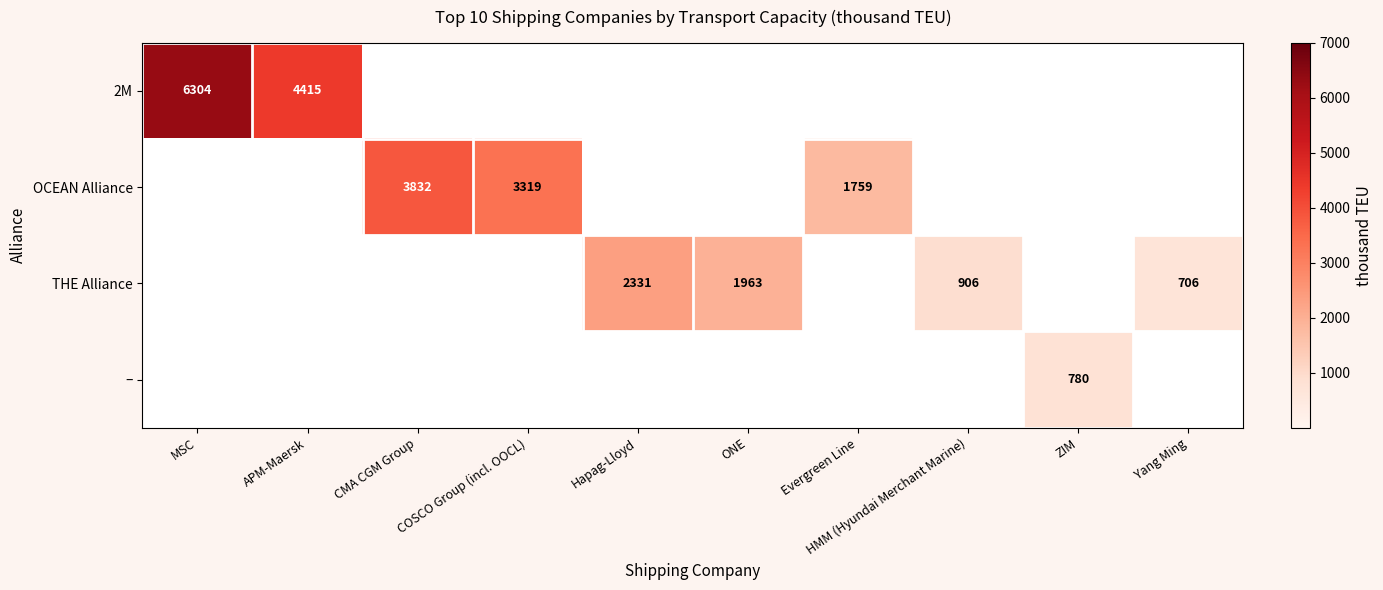

What is the maximum value shown in the chart?

6304